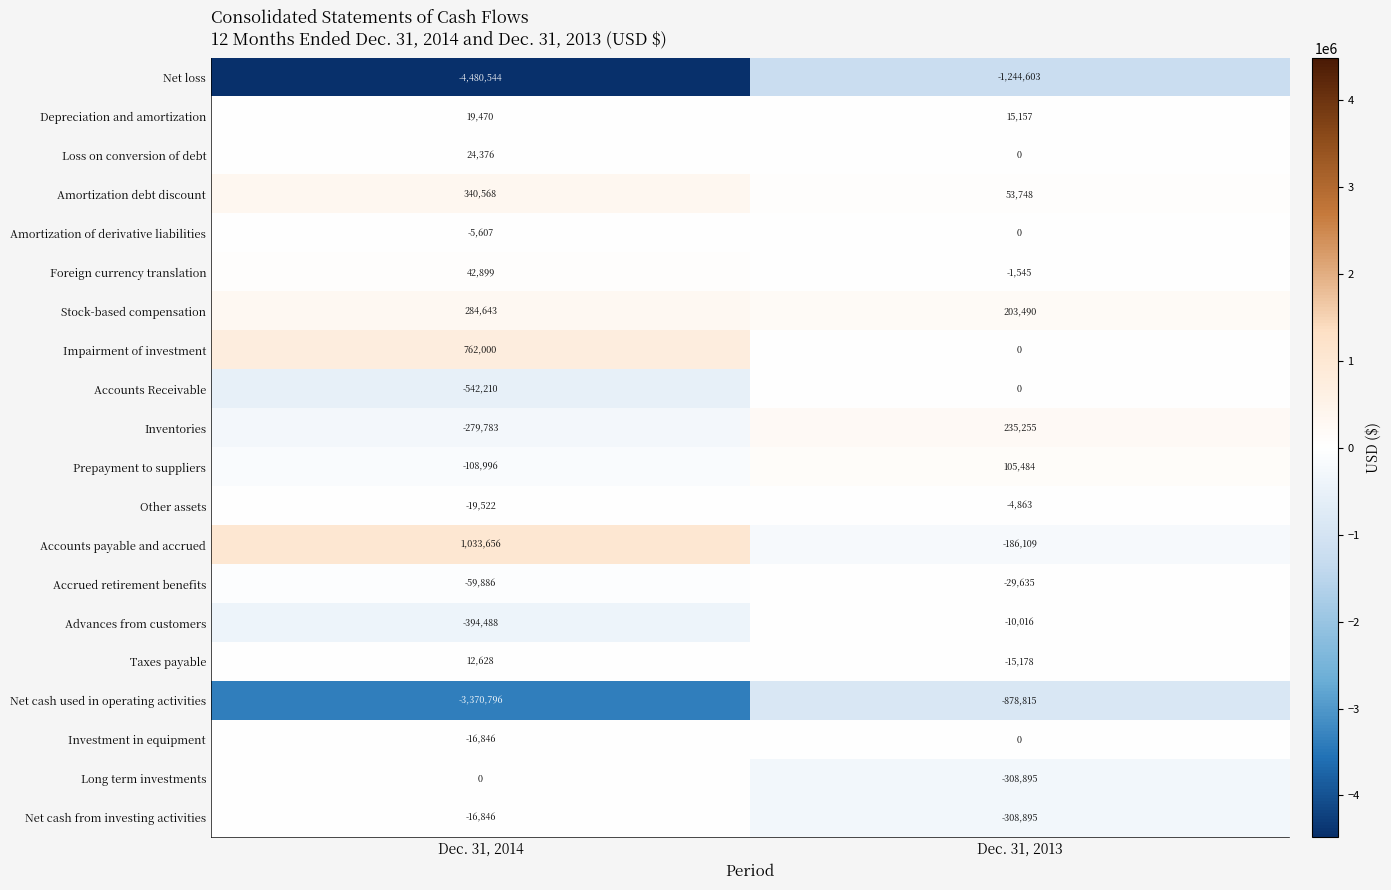

Rank the categories by Impairment of investment value from highest to lowest.

Dec. 31, 2014, Dec. 31, 2013